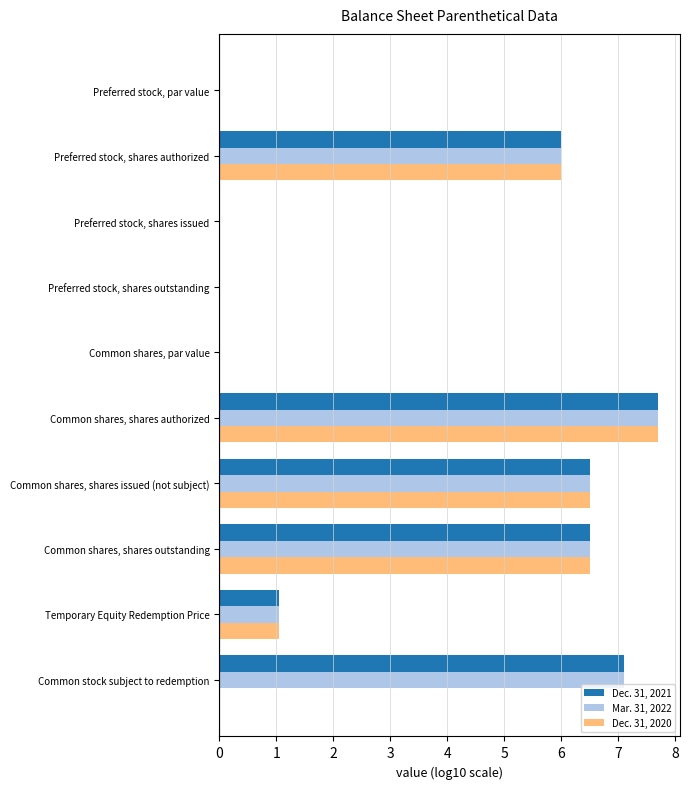

At which category is the sum across all series the highest?

Common shares, shares authorized